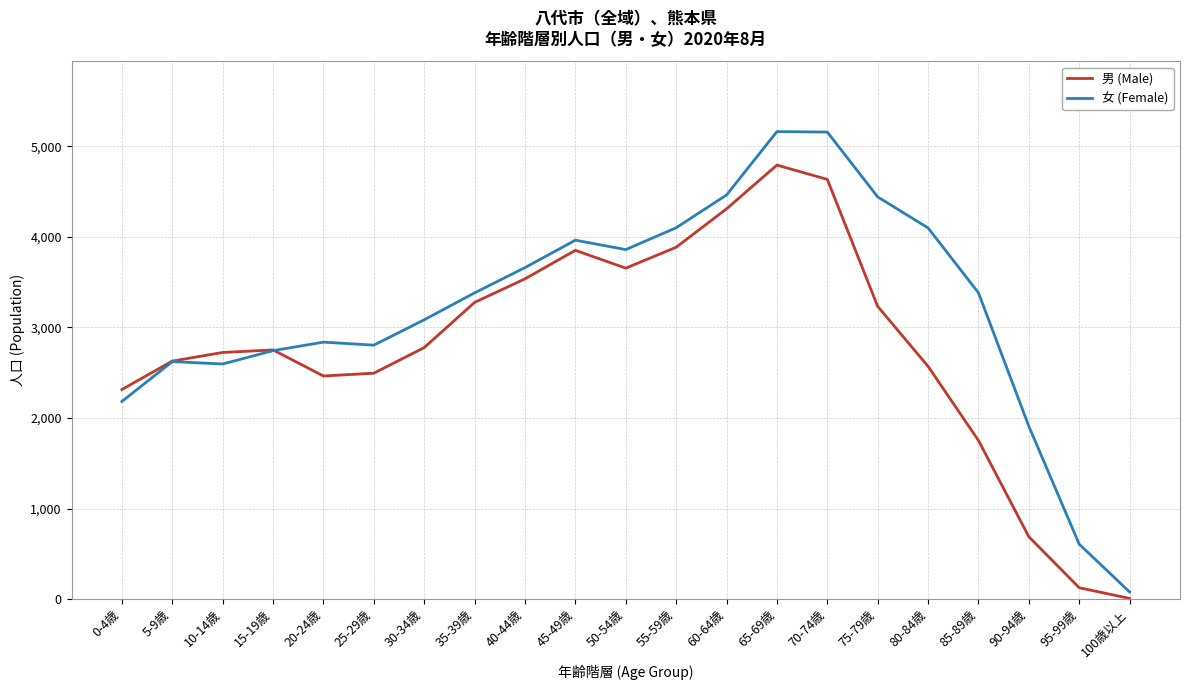

What is the difference between the maximum and second lowest values in the 男 (Male) series?

4667